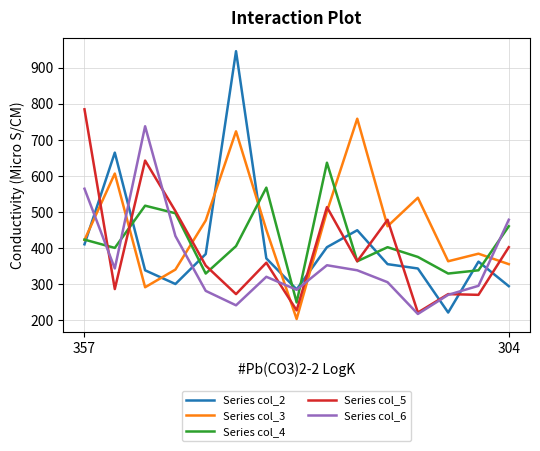

Which series has the largest range (max minus min)?

Series col_2